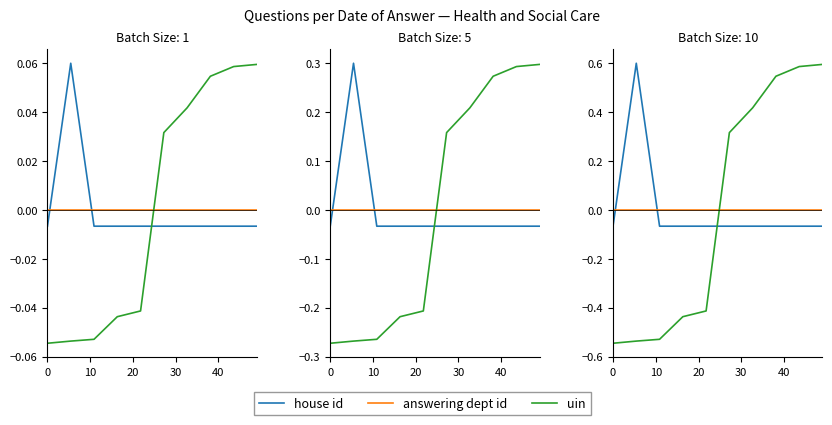

What is the difference between the uin values at 10 and 30?

0.1